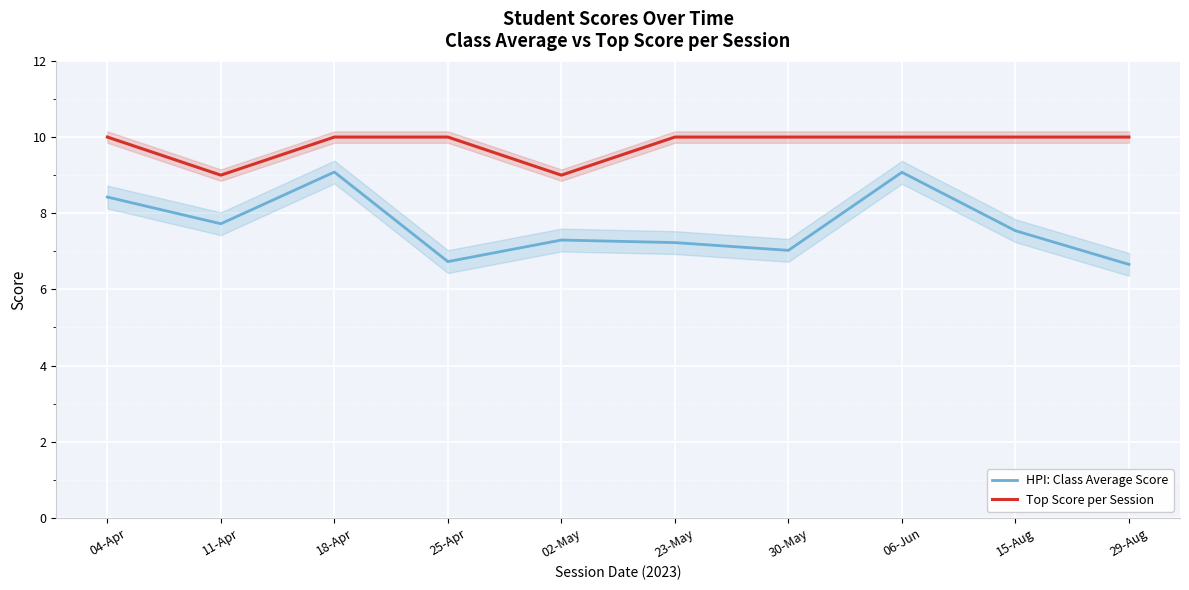

True or false: Top Score per Session and HPI: Class Average Score cross at least once.

False